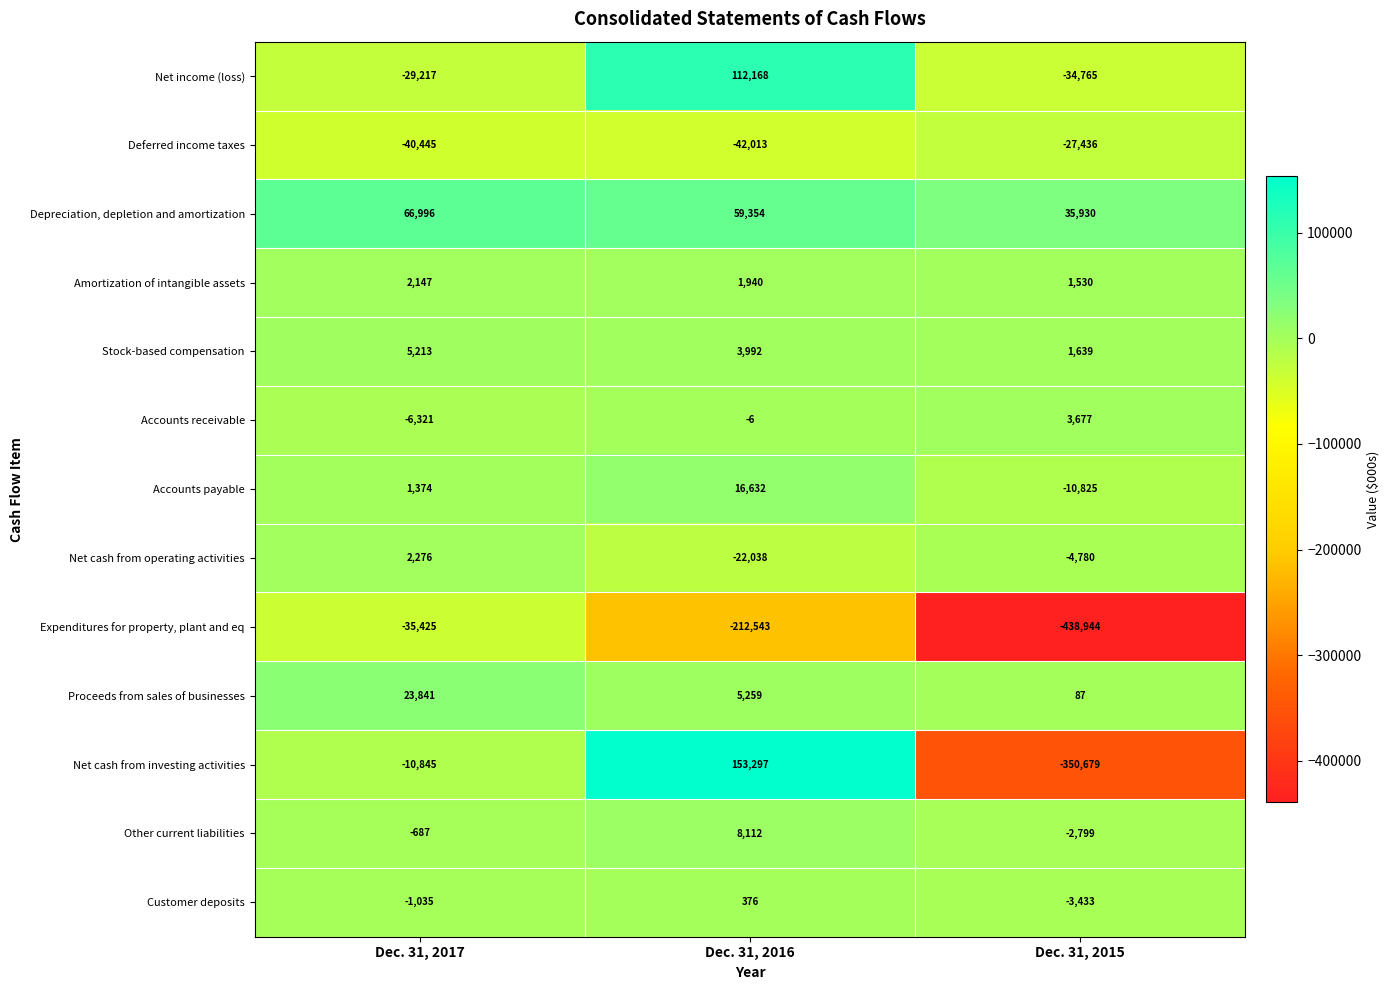

How many data points in Net cash from operating activities are above -4780?

1